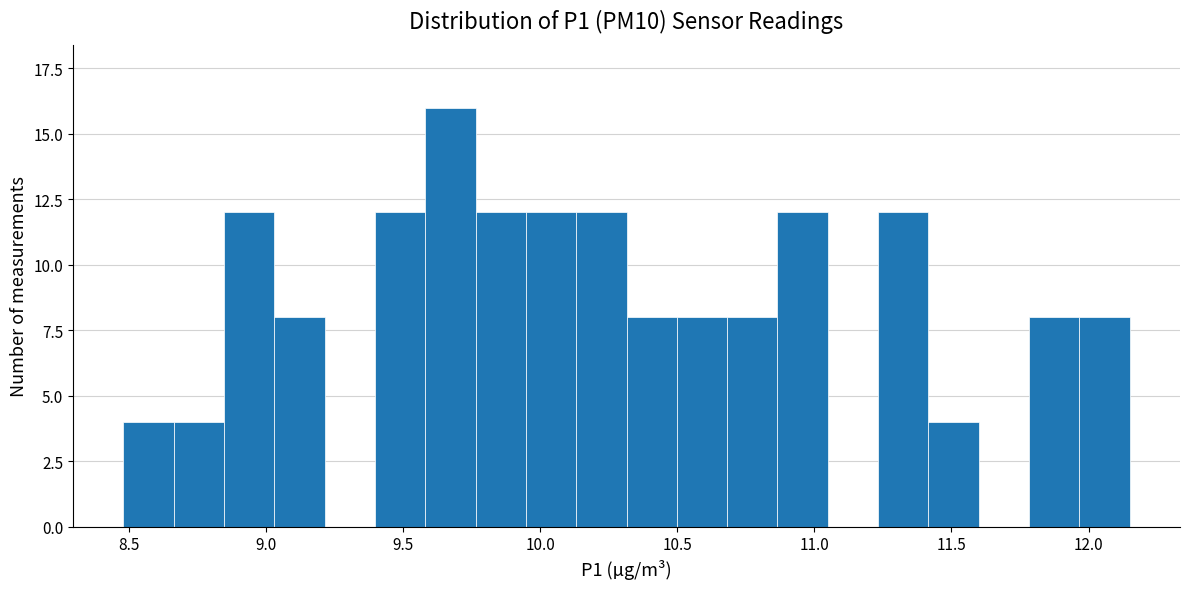

Around what value on the x-axis is the tallest bar? Give the approximate position of its centre, as read against the axis.

9.65